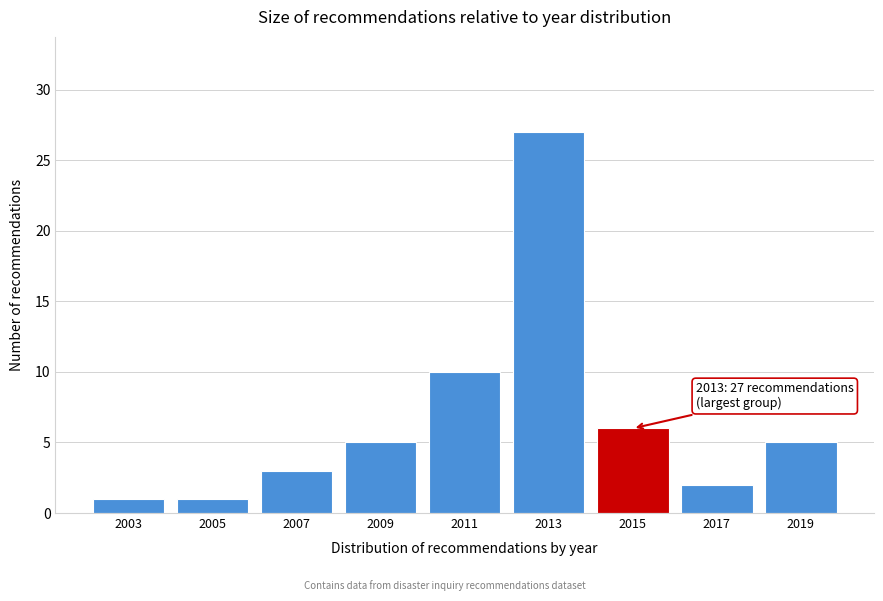

Reading left to right, what are all the values shown in this chart?

2003=1	2005=1	2007=3	2009=5	2011=10	2013=27	2015=6	2017=2	2019=5